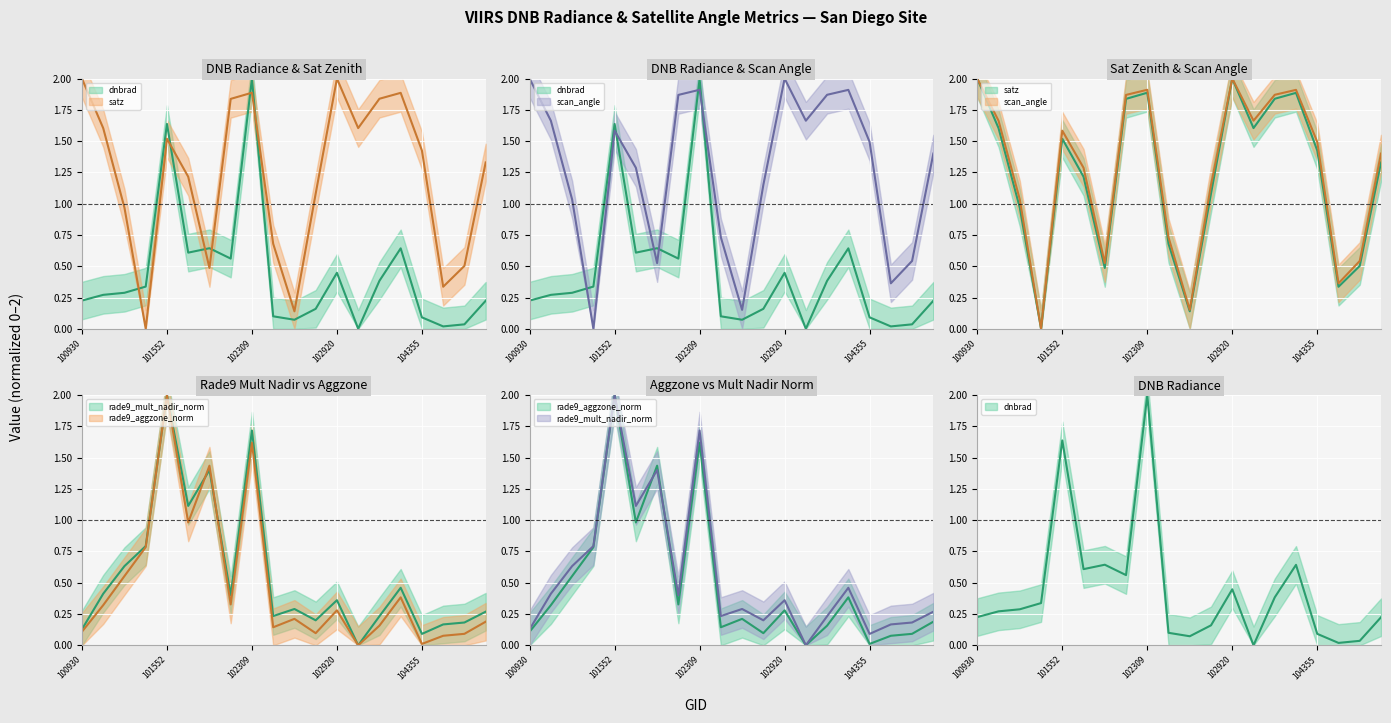

Is the value of dnbrad at 102792 greater than the value of scan_angle at 103040?

No